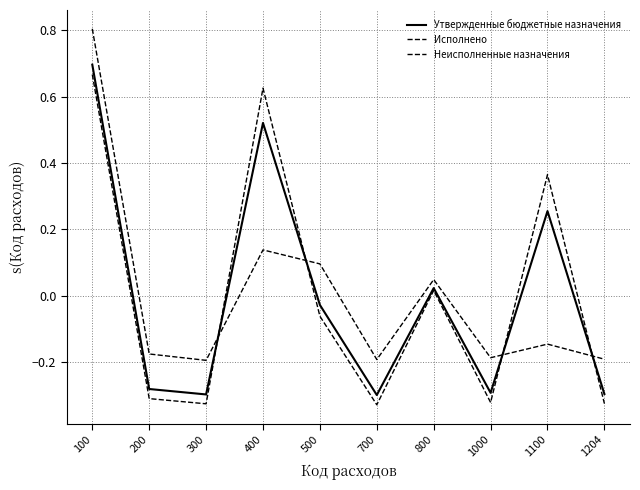

Does the chart have visible grid lines?

Yes